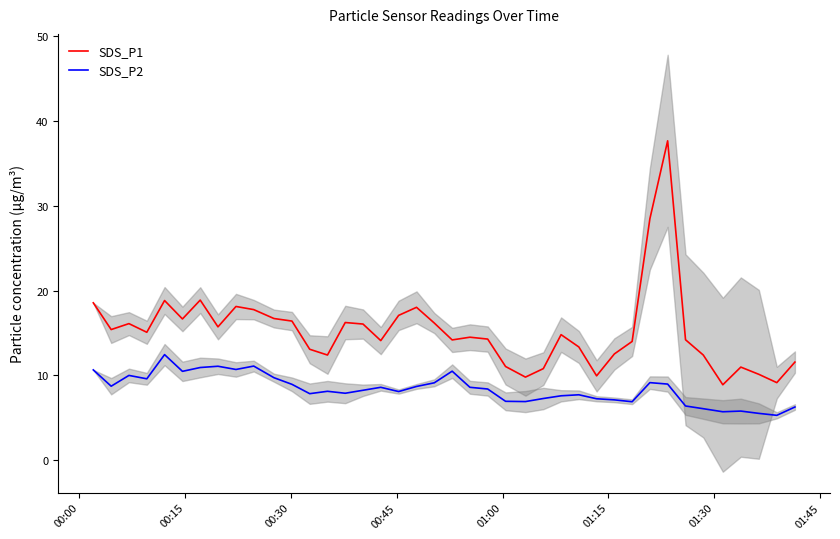

What is the sum of all SDS_P2 values?

335.5